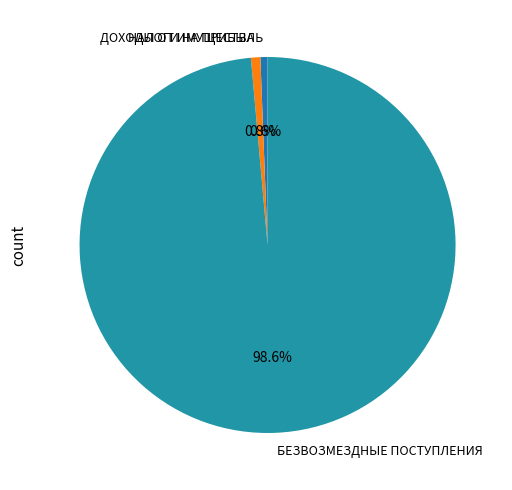

To the nearest percent, what is the difference between the largest and smallest slice percentages?

98%